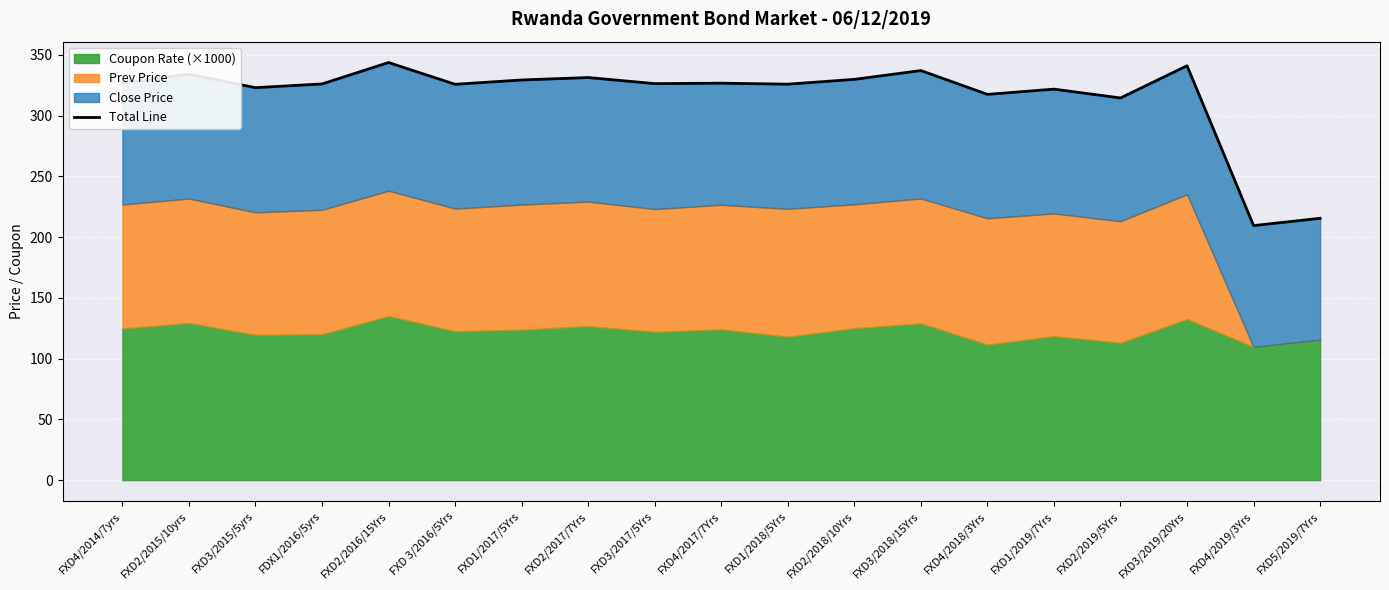

Does the chart display data point markers on the line(s)?

No